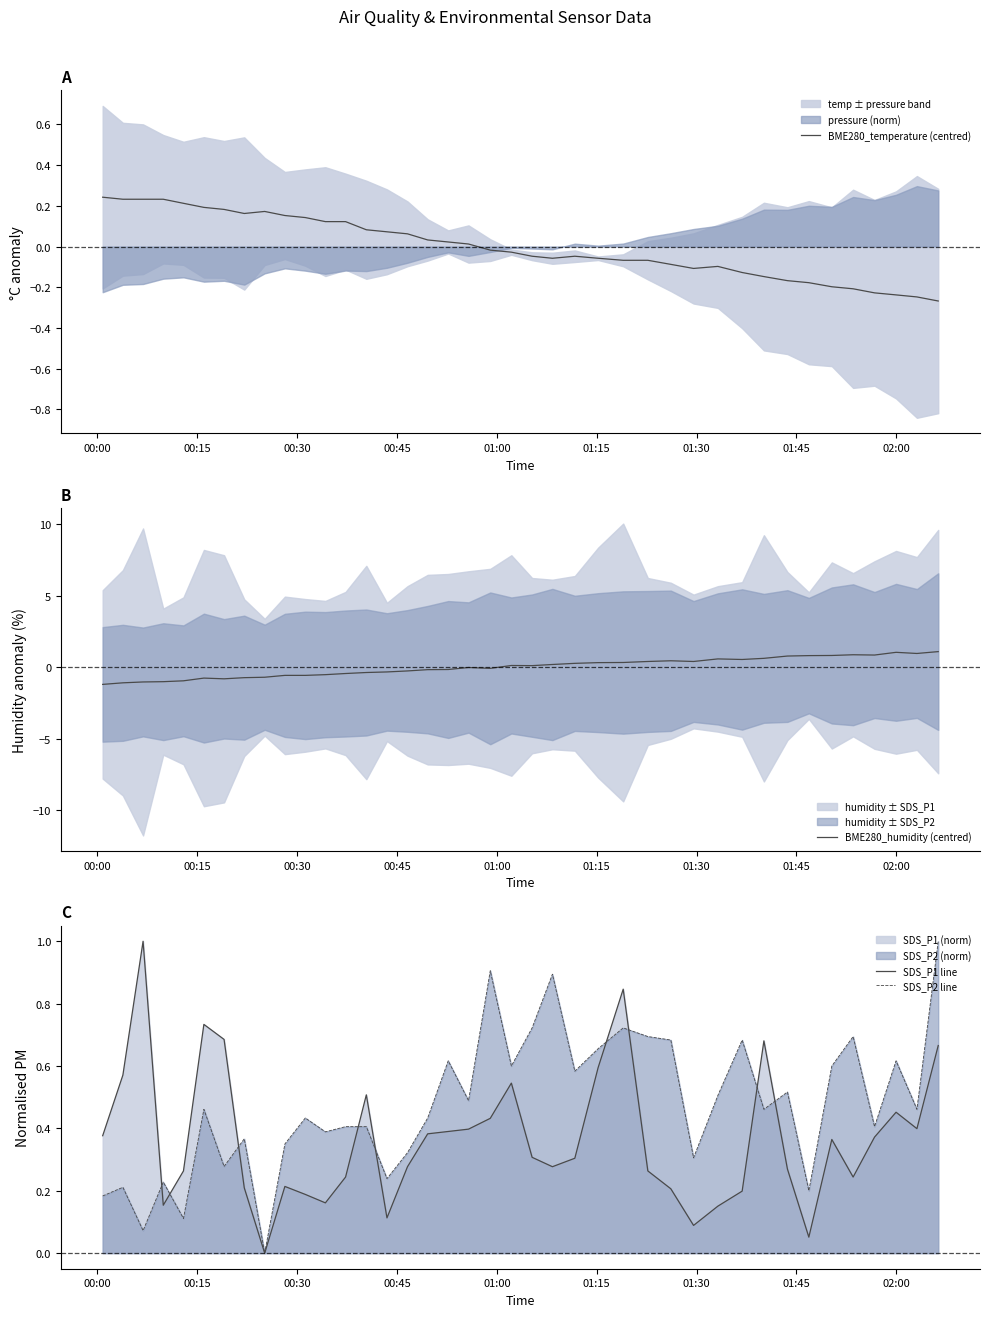

What is the lowest value of the BME280_humidity (centred) series?

-1.2